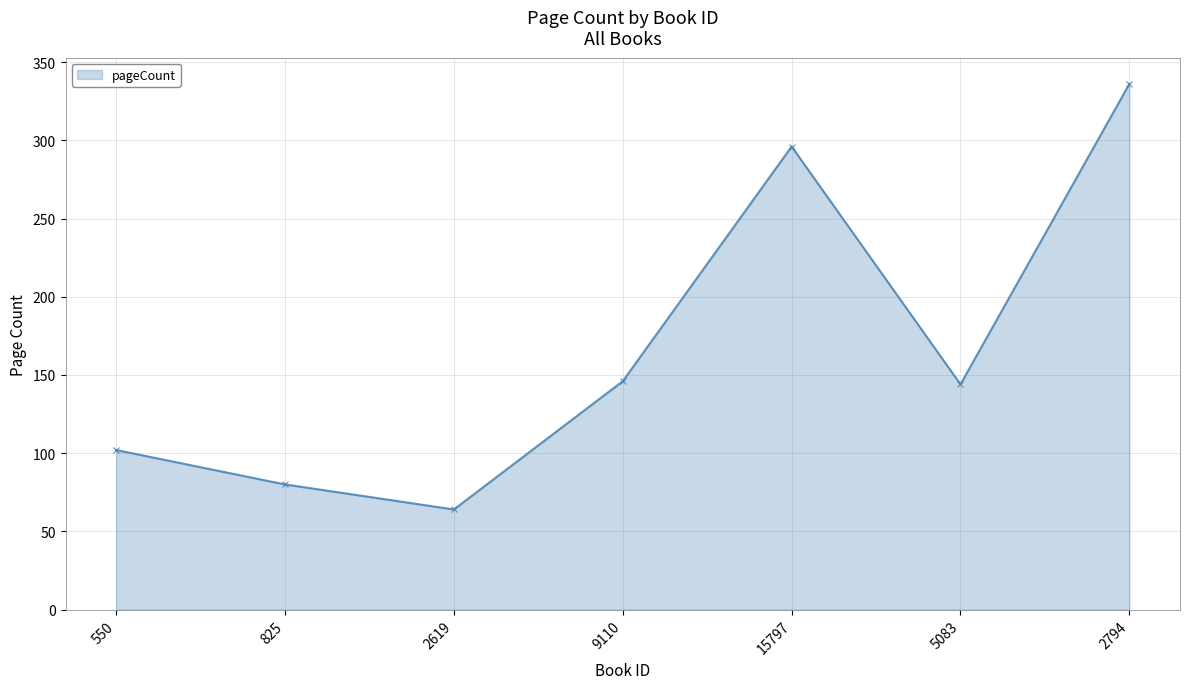

At which category does the chart reach its minimum across all series?

2619